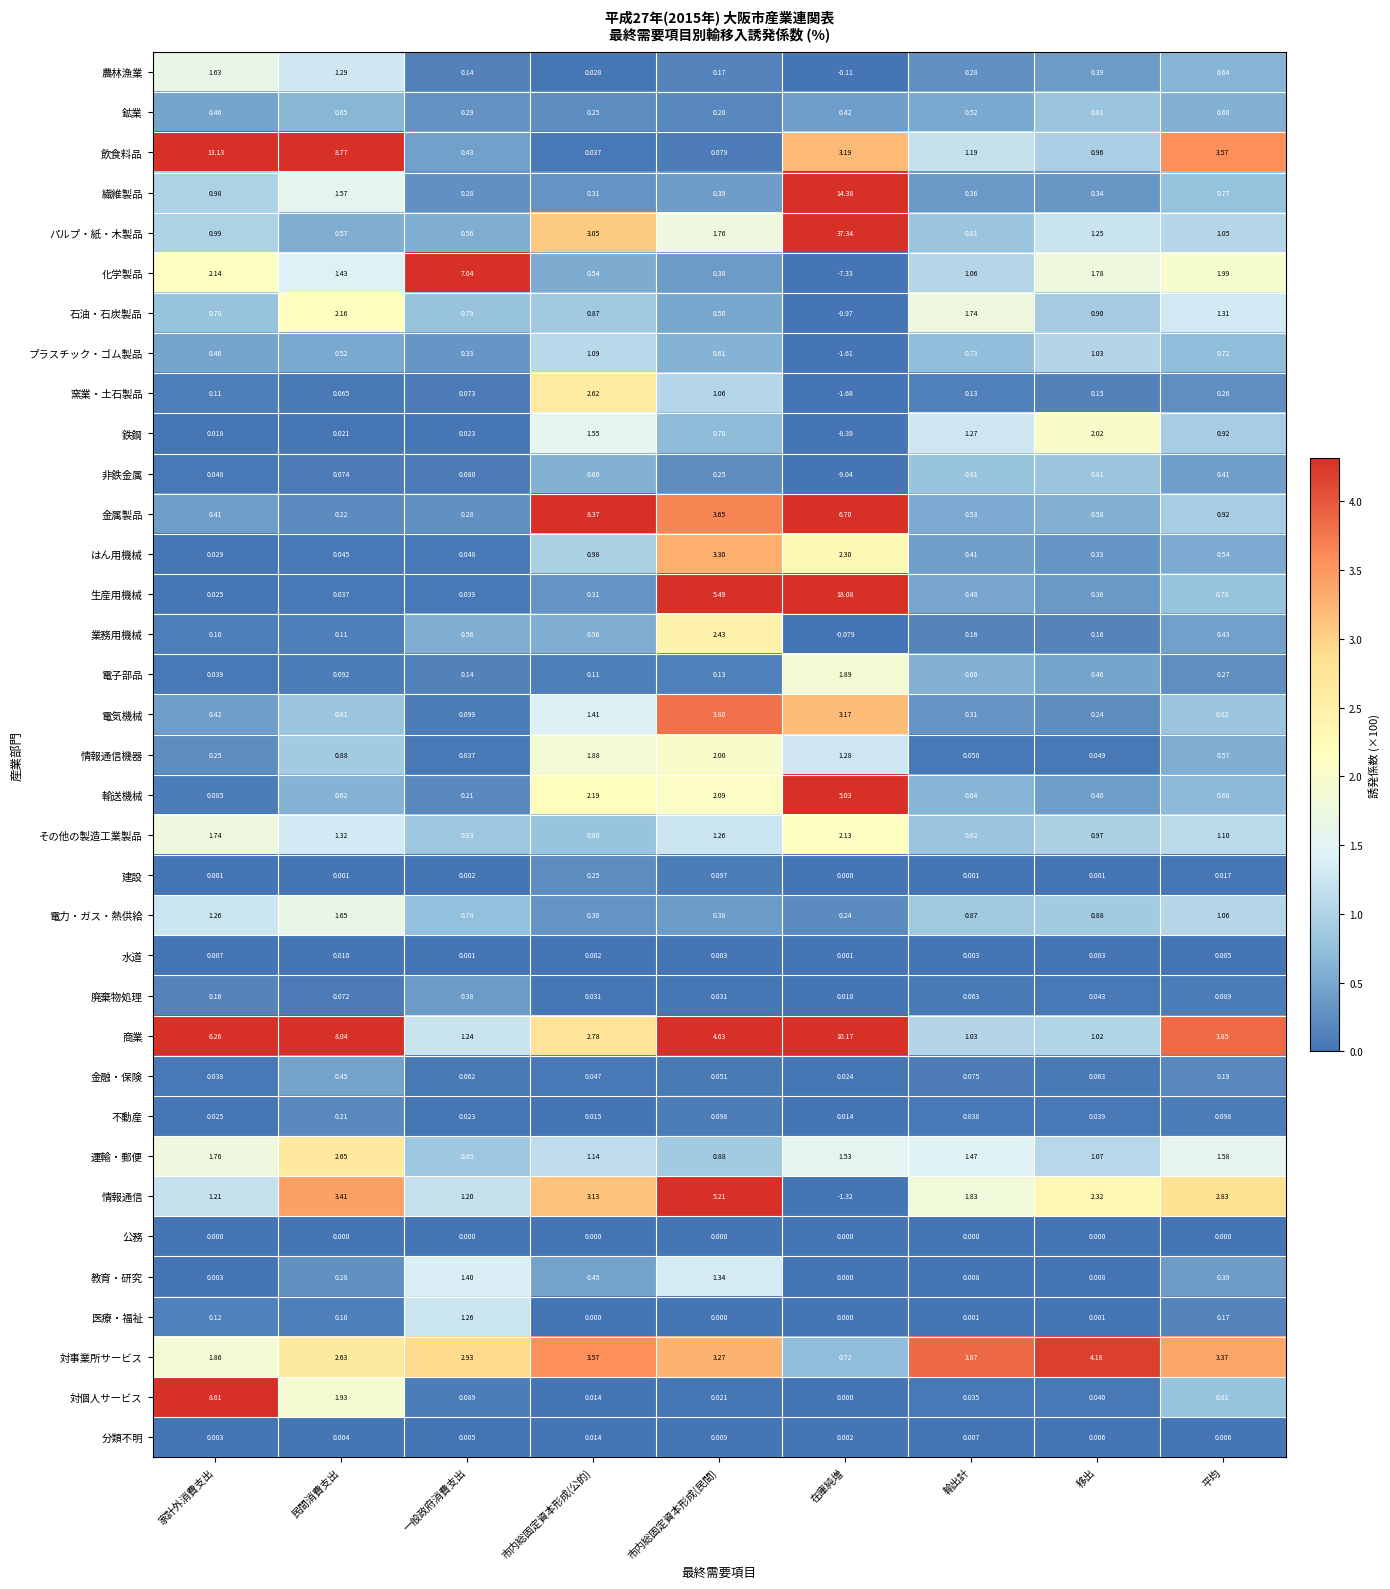

Which series has the largest range (max minus min)?

パルプ・紙・木製品